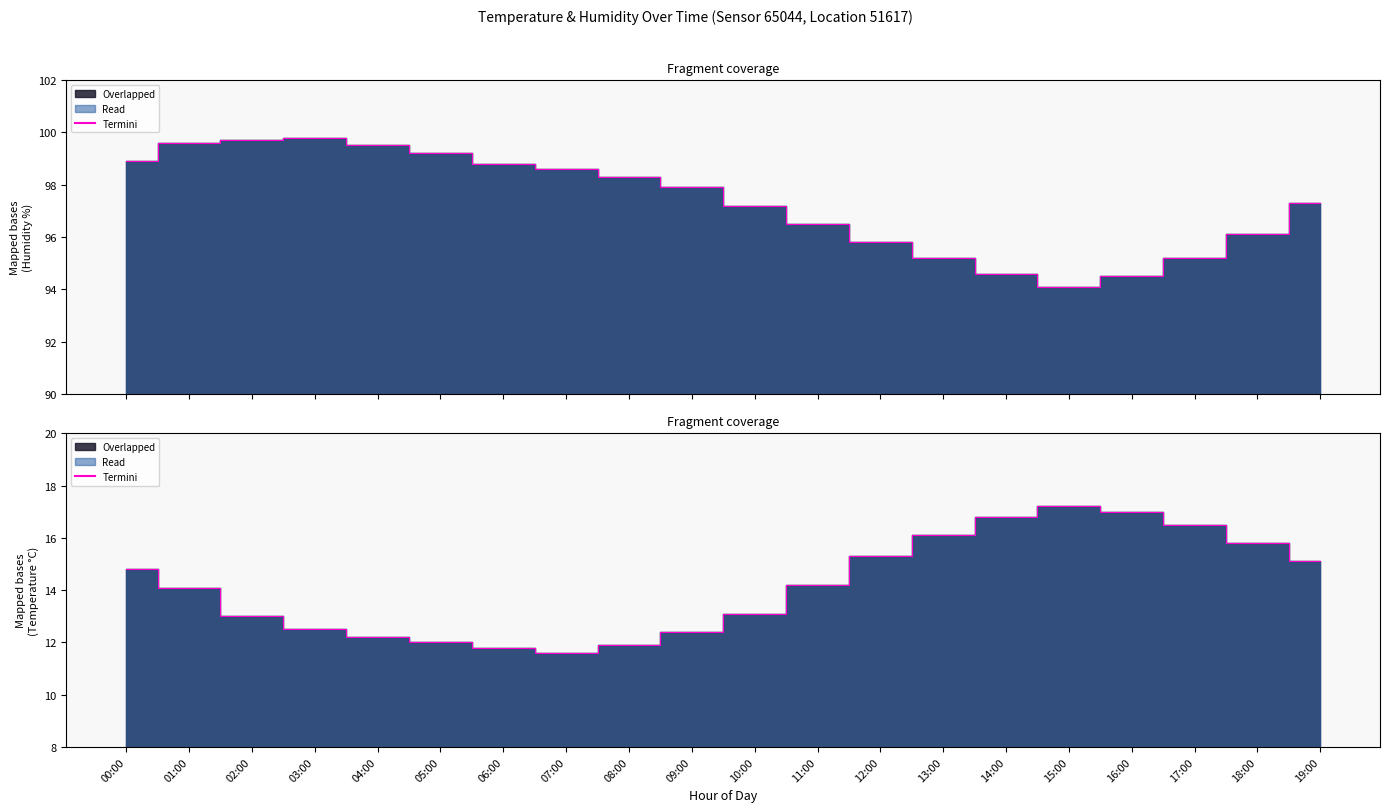

What is the sum of all values?

283.4